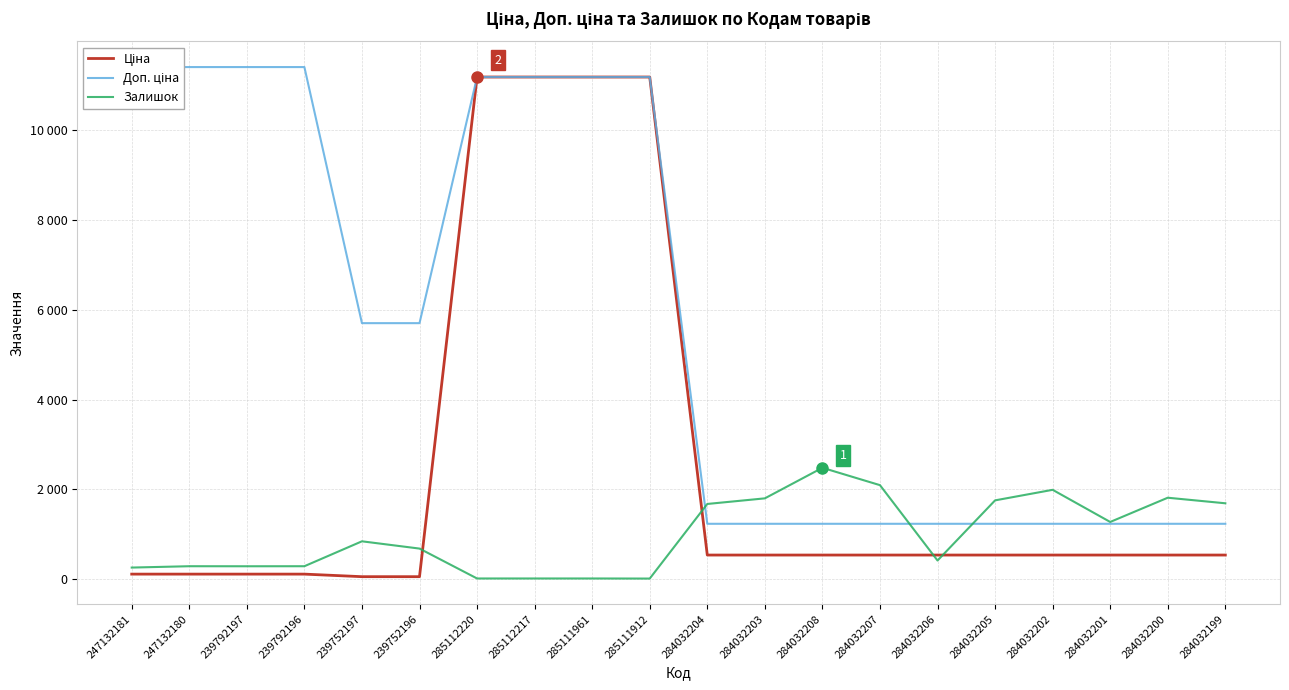

How many data points in Доп. ціна are above 5705?

8